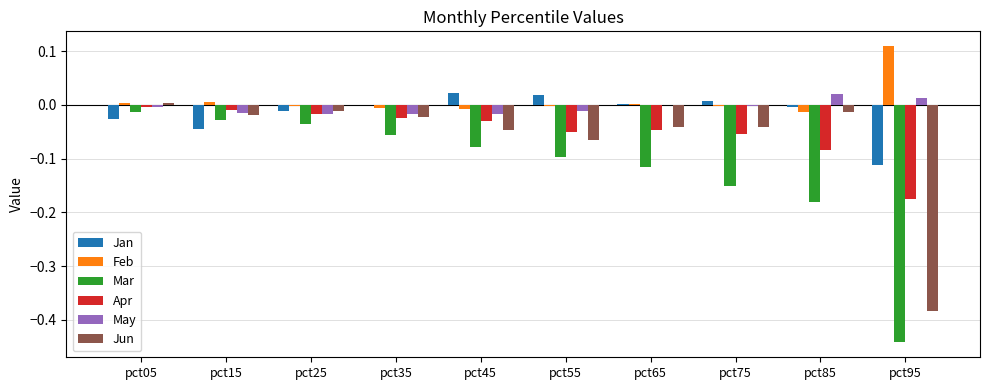

Which category has the highest value in the Feb series?

pct95